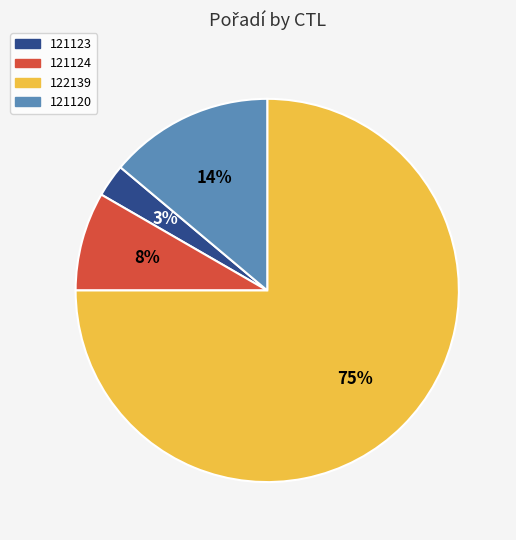

Rank the categories by value from highest to lowest.

122139, 121120, 121124, 121123